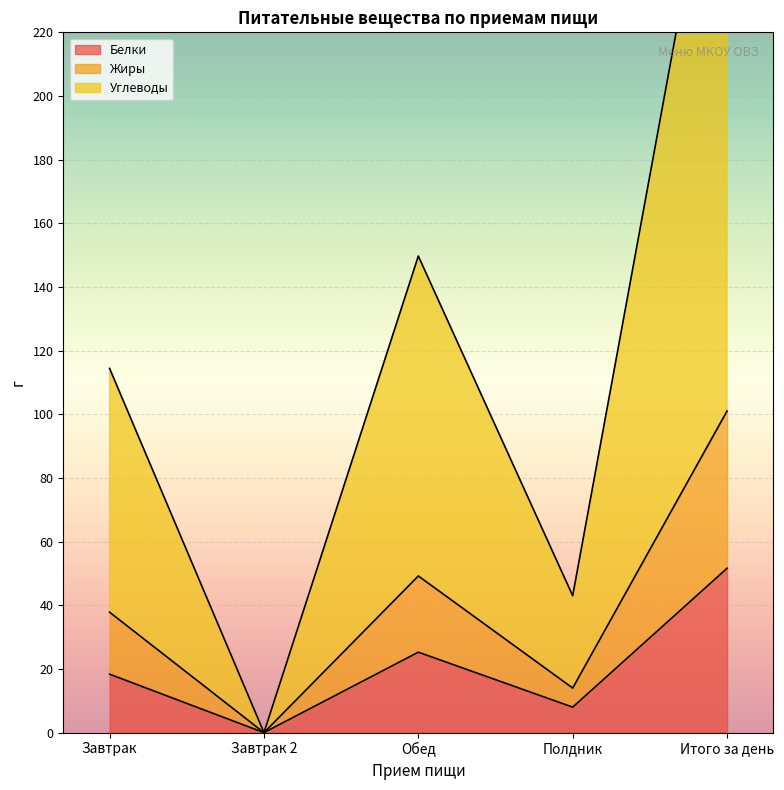

What is the difference between the maximum and minimum values in the Белки series?

51.6